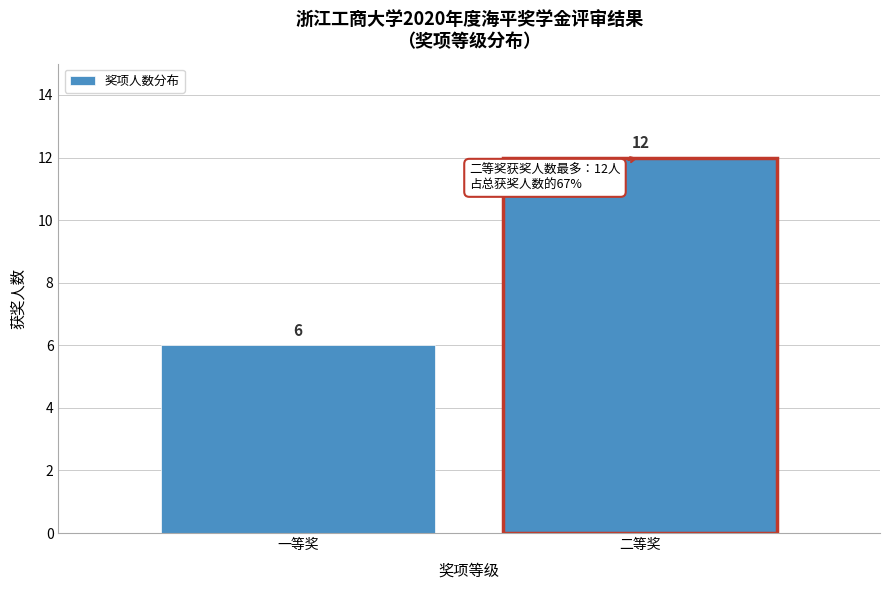

Reading right to left, list all the values displayed in this chart.

12	6